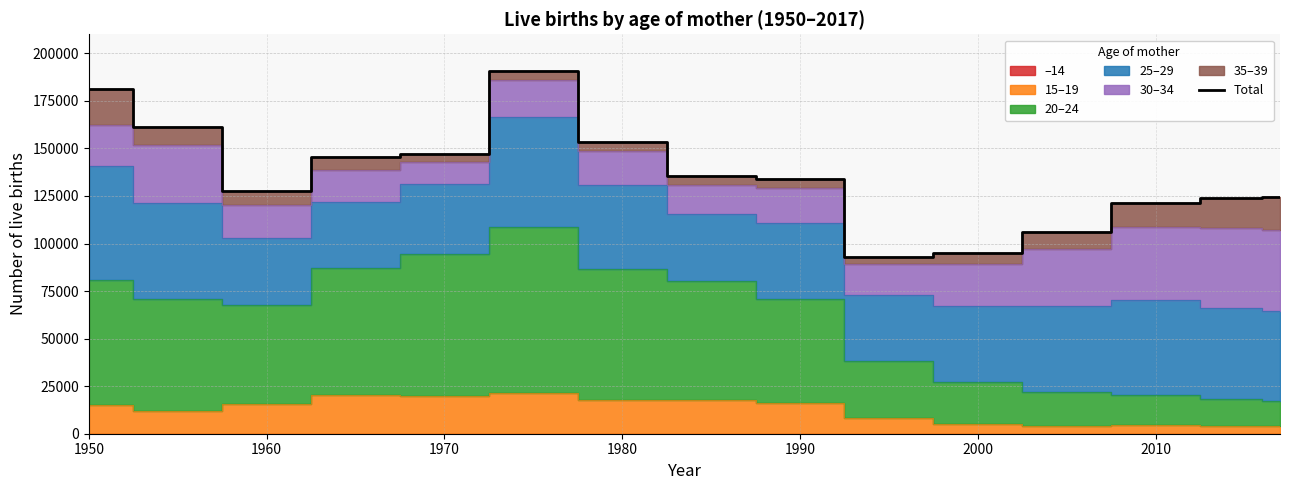

The value at 1970 is 261834. True or false?

False